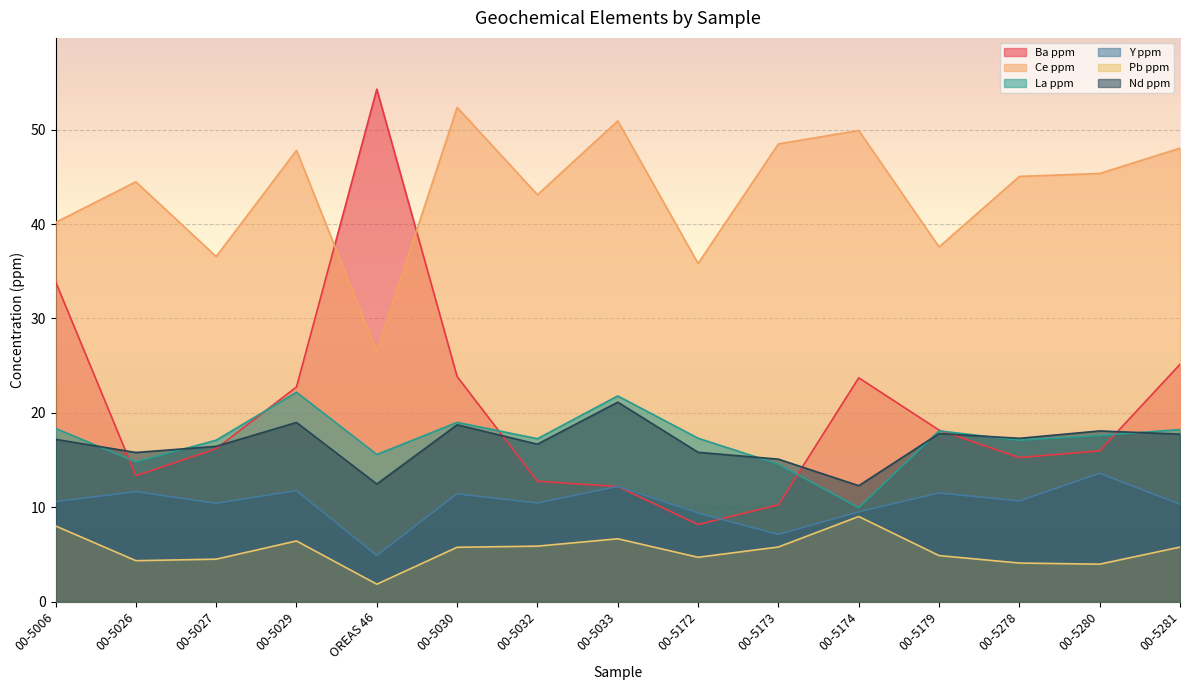

Reading left to right, list all the values displayed in this chart.

Ba ppm: 33.9	13.3	16.2	22.8	54.3	23.9	12.8	12.2	8.2	10.3	23.7	18.2	15.3	16.0	25.1
Ce ppm: 40.2	44.5	36.6	47.8	26.5	52.4	43.1	50.9	35.8	48.5	49.9	37.6	45.0	45.4	48.0
La ppm: 18.4	14.8	17.1	22.2	15.6	19.0	17.3	21.8	17.3	14.6	10.0	18.1	17.1	17.6	18.2
Y ppm: 10.6	11.7	10.4	11.8	4.9	11.4	10.5	12.2	9.4	7.1	9.5	11.5	10.7	13.6	10.3
Pb ppm: 8.0	4.3	4.5	6.4	1.9	5.8	5.9	6.7	4.7	5.8	9.0	4.9	4.1	4.0	5.8
Nd ppm: 17.2	15.8	16.5	19.0	12.5	18.7	16.7	21.1	15.8	15.1	12.3	17.8	17.3	18.1	17.8